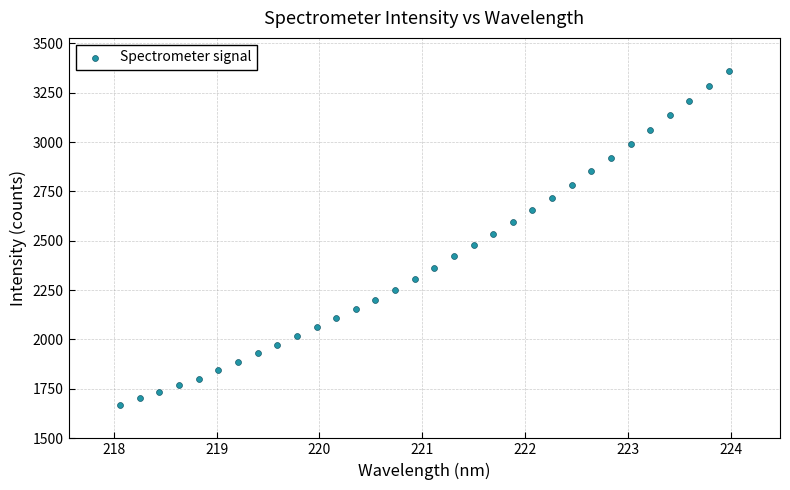

What is the range of X values (max minus min)?

5.9